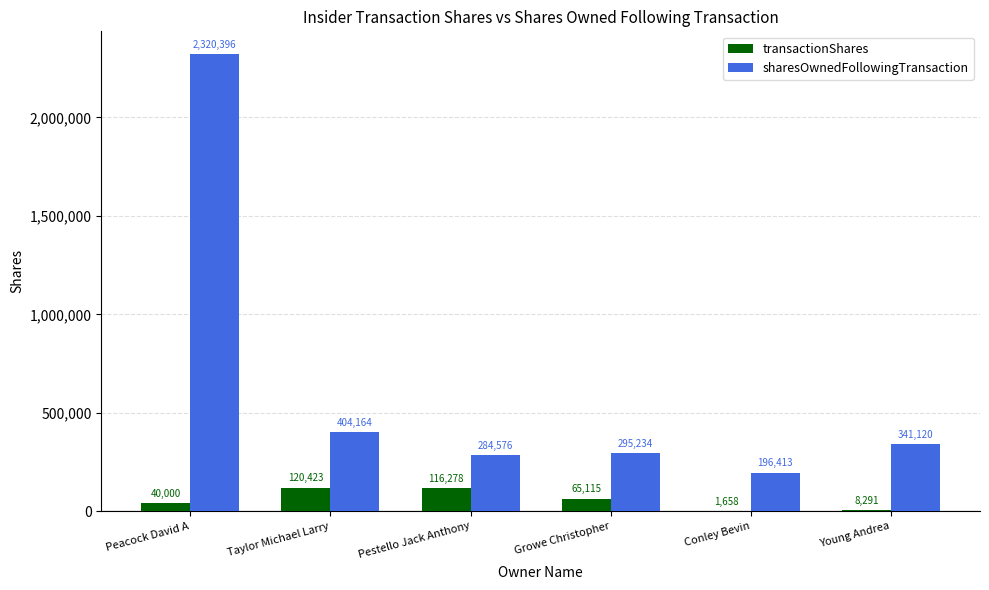

True or false: sharesOwnedFollowingTransaction has a value of 141399 at Pestello Jack Anthony.

False